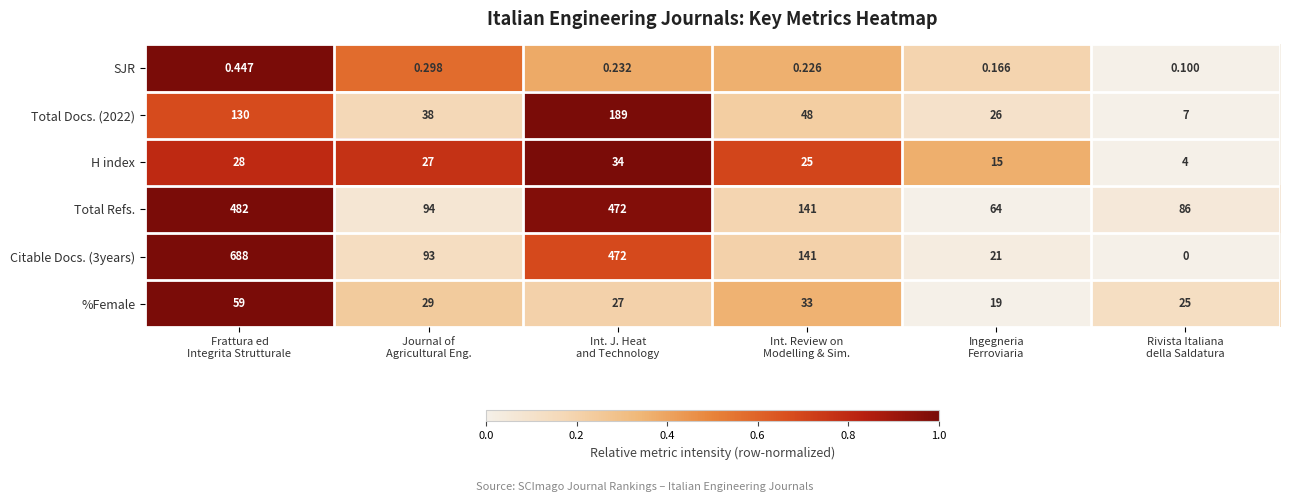

List the series in order of their peak value, lowest first.

SJR, H index, %Female, Total Docs. (2022), Total Refs., Citable Docs. (3years)